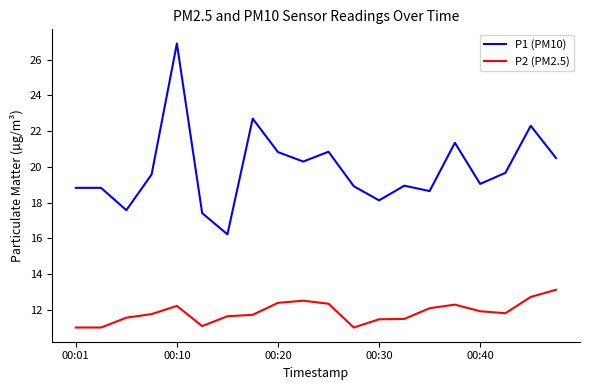

List the series in order of their peak value, lowest first.

P2 (PM2.5), P1 (PM10)